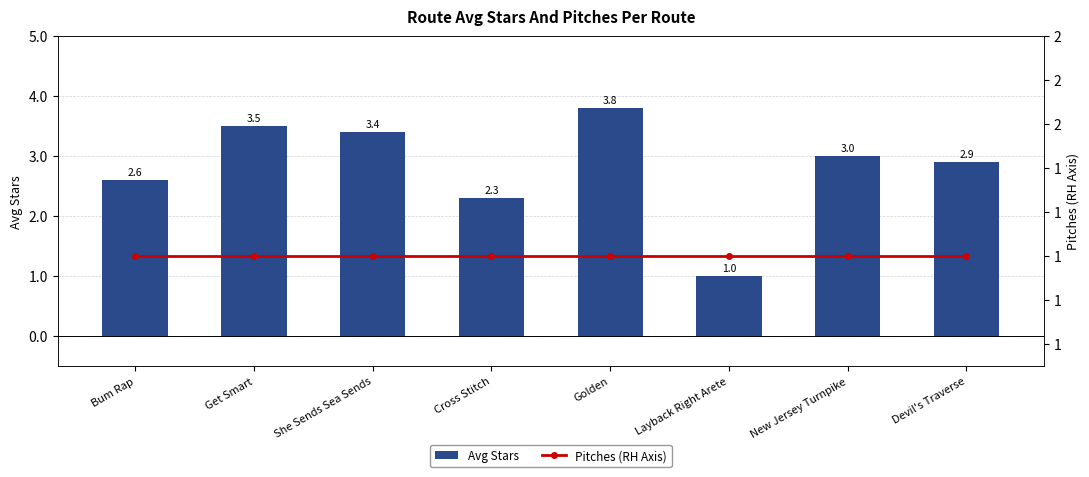

What position from the left is New Jersey Turnpike?

7